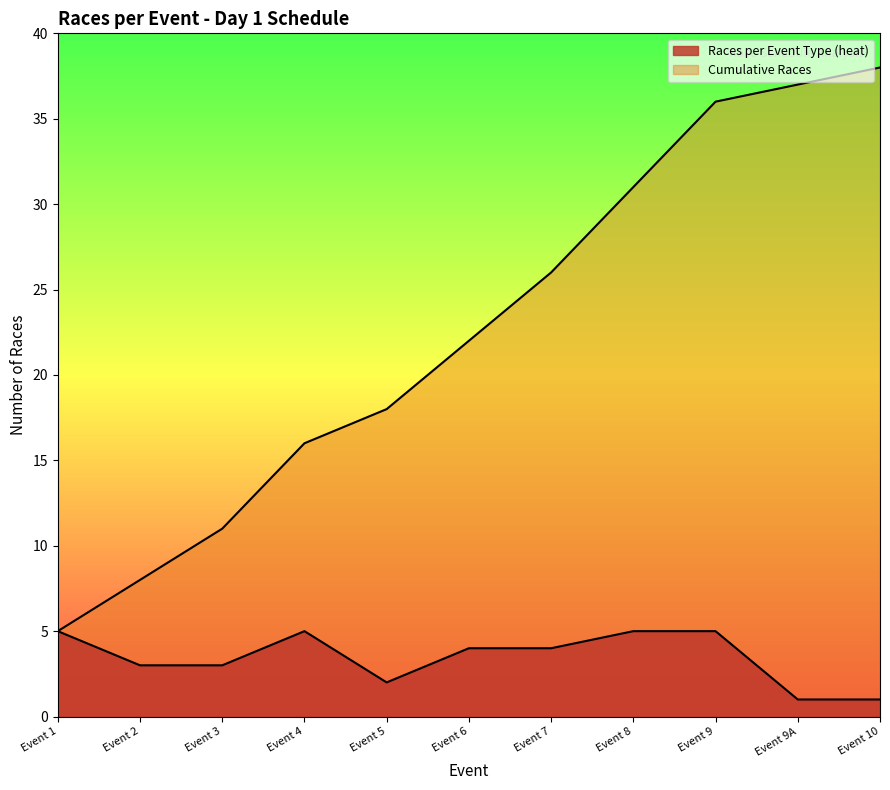

List the series in order of their peak value, highest first.

Cumulative Races, Races per Event Type (heat)